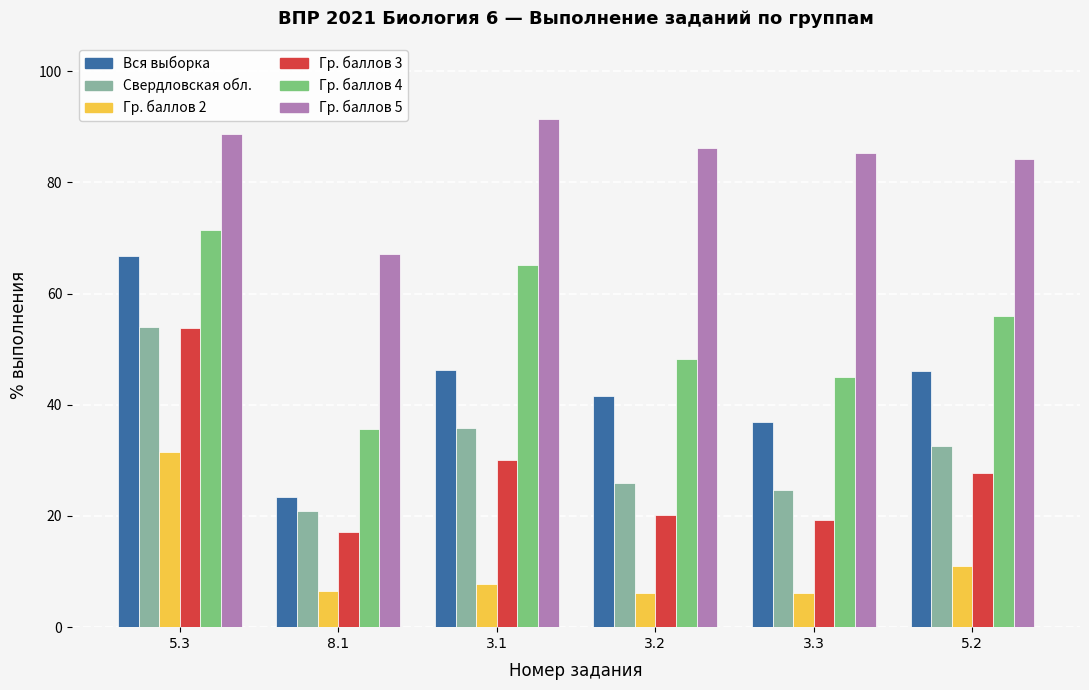

What is the average value of the Гр. баллов 3 series?

28.0